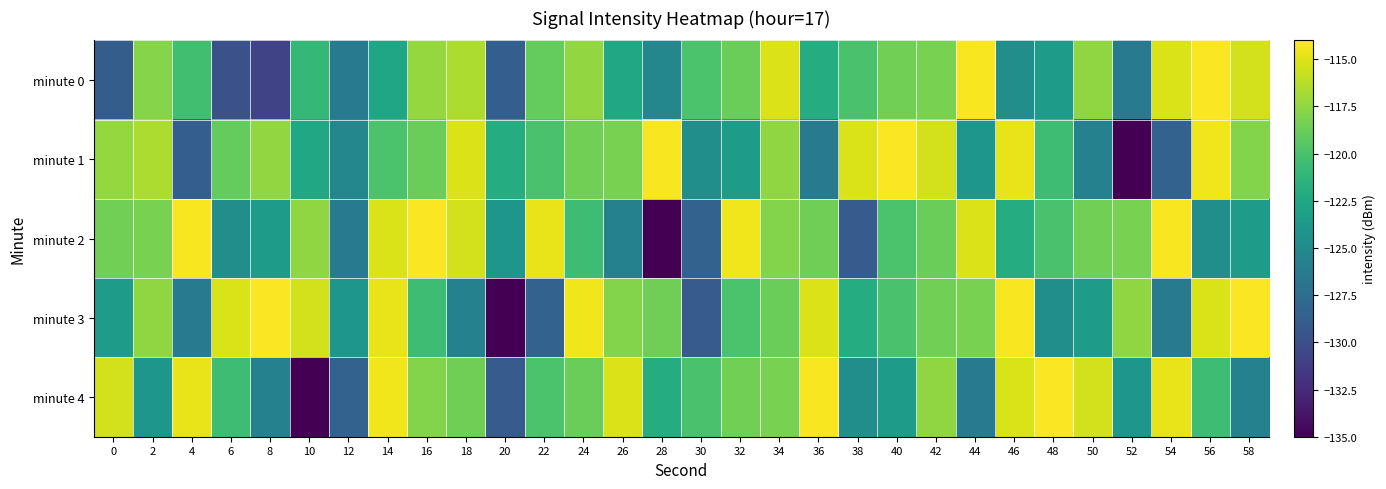

Reading left to right, transcribe all the data shown in this chart.

minute 0: 0=-128.8	2=-117.8	4=-120.3	6=-129.8	8=-130.7	10=-121.0	12=-126.3	14=-122.6	16=-117.3	18=-116.6	20=-128.7	22=-119.0	24=-117.4	26=-122.5	28=-125.3	30=-120.0	32=-118.7	34=-115.1	36=-122.0	38=-120.0	40=-118.5	42=-118.2	44=-114.2	46=-124.6	48=-123.4	50=-117.4	52=-126.3	54=-115.2	56=-114.1	58=-115.4
minute 1: 0=-117.3	2=-116.6	4=-128.7	6=-119.0	8=-117.4	10=-122.5	12=-125.3	14=-120.0	16=-118.7	18=-115.1	20=-122.0	22=-120.0	24=-118.5	26=-118.2	28=-114.2	30=-124.6	32=-123.4	34=-117.4	36=-126.3	38=-115.2	40=-114.1	42=-115.4	44=-123.9	46=-114.7	48=-120.5	50=-125.8	52=-135.0	54=-128.4	56=-114.5	58=-117.9
minute 2: 0=-118.5	2=-118.2	4=-114.2	6=-124.6	8=-123.4	10=-117.4	12=-126.3	14=-115.2	16=-114.1	18=-115.4	20=-123.9	22=-114.7	24=-120.5	26=-125.8	28=-135.0	30=-128.4	32=-114.5	34=-117.9	36=-118.6	38=-128.9	40=-120.0	42=-118.7	44=-115.1	46=-122.0	48=-120.0	50=-118.5	52=-118.2	54=-114.2	56=-124.6	58=-123.4
minute 3: 0=-123.4	2=-117.4	4=-126.3	6=-115.2	8=-114.1	10=-115.4	12=-123.9	14=-114.7	16=-120.5	18=-125.8	20=-135.0	22=-128.4	24=-114.5	26=-117.9	28=-118.6	30=-128.9	32=-120.0	34=-118.7	36=-115.1	38=-122.0	40=-120.0	42=-118.5	44=-118.2	46=-114.2	48=-124.6	50=-123.4	52=-117.4	54=-126.3	56=-115.2	58=-114.1
minute 4: 0=-115.4	2=-123.9	4=-114.7	6=-120.5	8=-125.8	10=-135.0	12=-128.4	14=-114.5	16=-117.9	18=-118.6	20=-128.9	22=-120.0	24=-118.7	26=-115.1	28=-122.0	30=-120.0	32=-118.5	34=-118.2	36=-114.2	38=-124.6	40=-123.4	42=-117.4	44=-126.3	46=-115.2	48=-114.1	50=-115.4	52=-123.9	54=-114.7	56=-120.5	58=-125.8